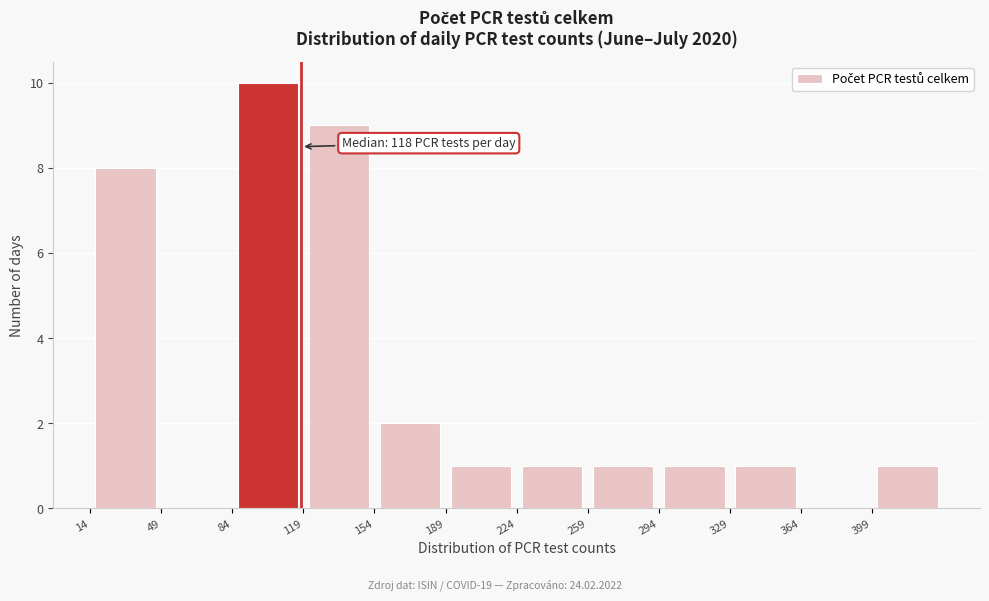

Which range on the x-axis has the tallest bar?

84 to 119